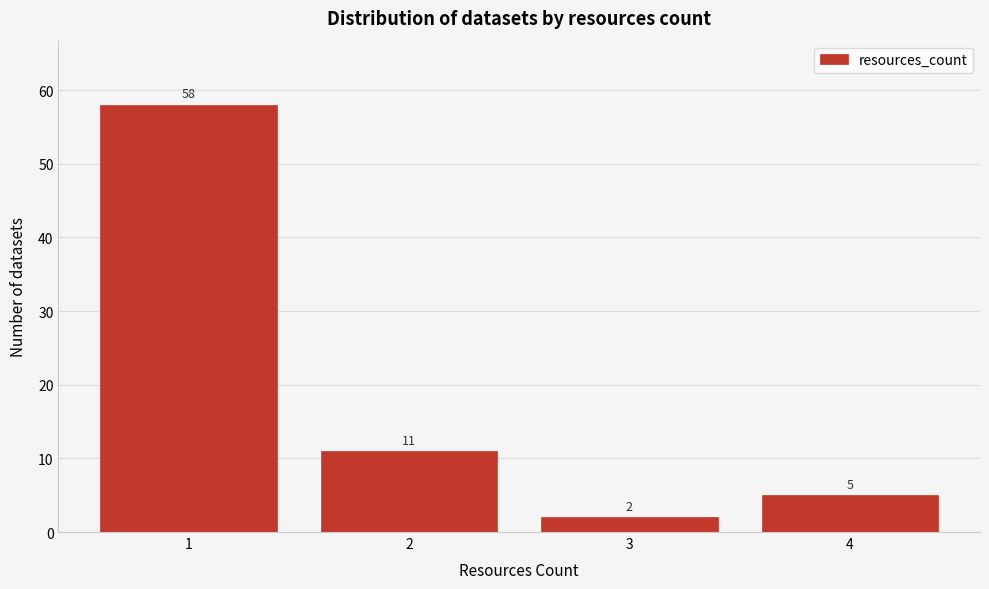

Reading left to right, transcribe all the data shown in this chart.

1=58	2=11	3=2	4=5